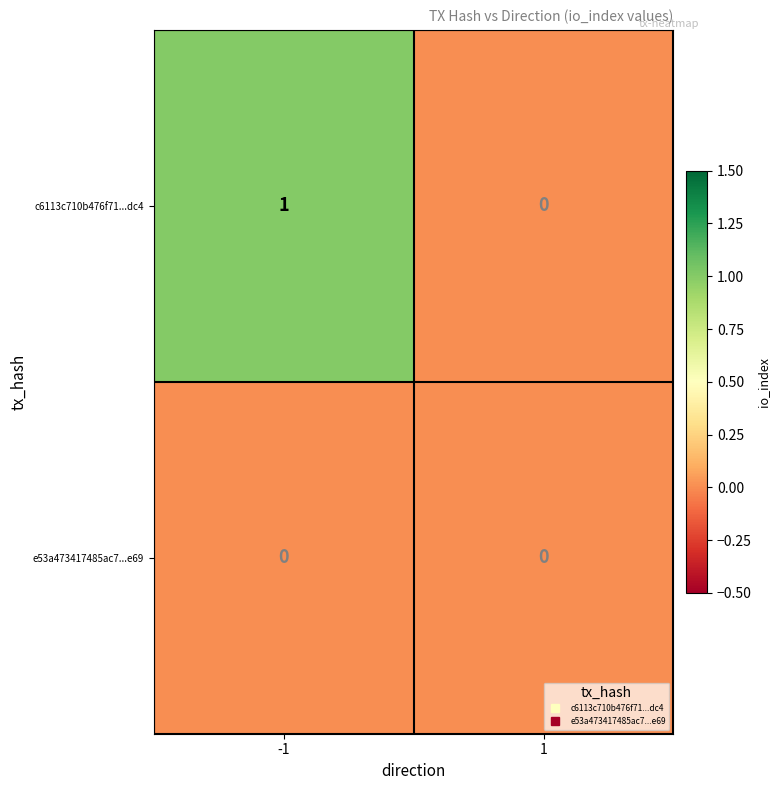

At -1, list the series in order from smallest to largest.

e53a473417485ac7...e69, c6113c710b476f71...dc4